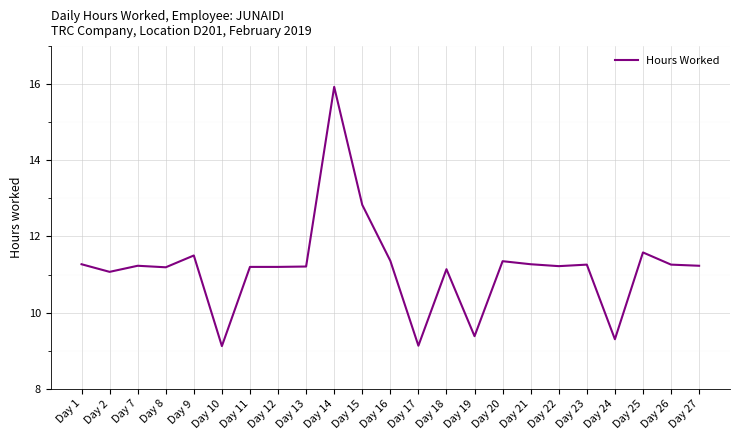

What is the average value?

11.2